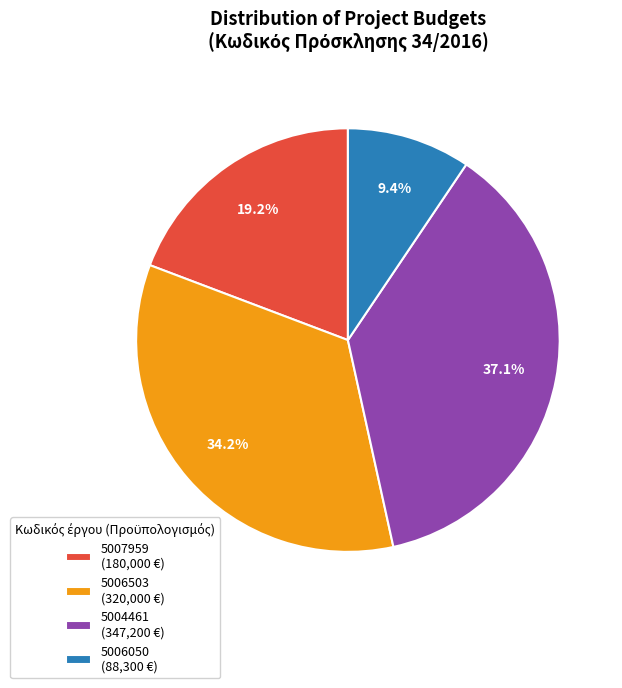

How many segments does this pie chart have?

4